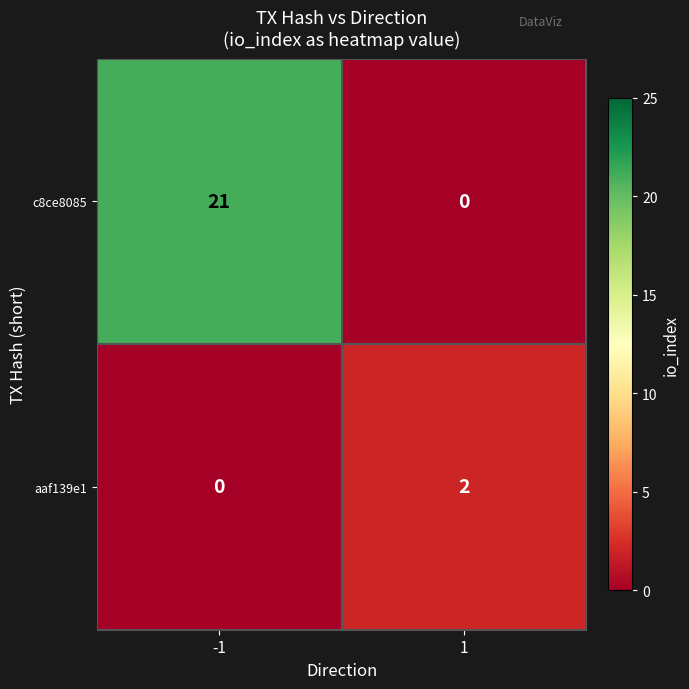

Rank the series at -1 from lowest to highest value.

aaf139e1, c8ce8085